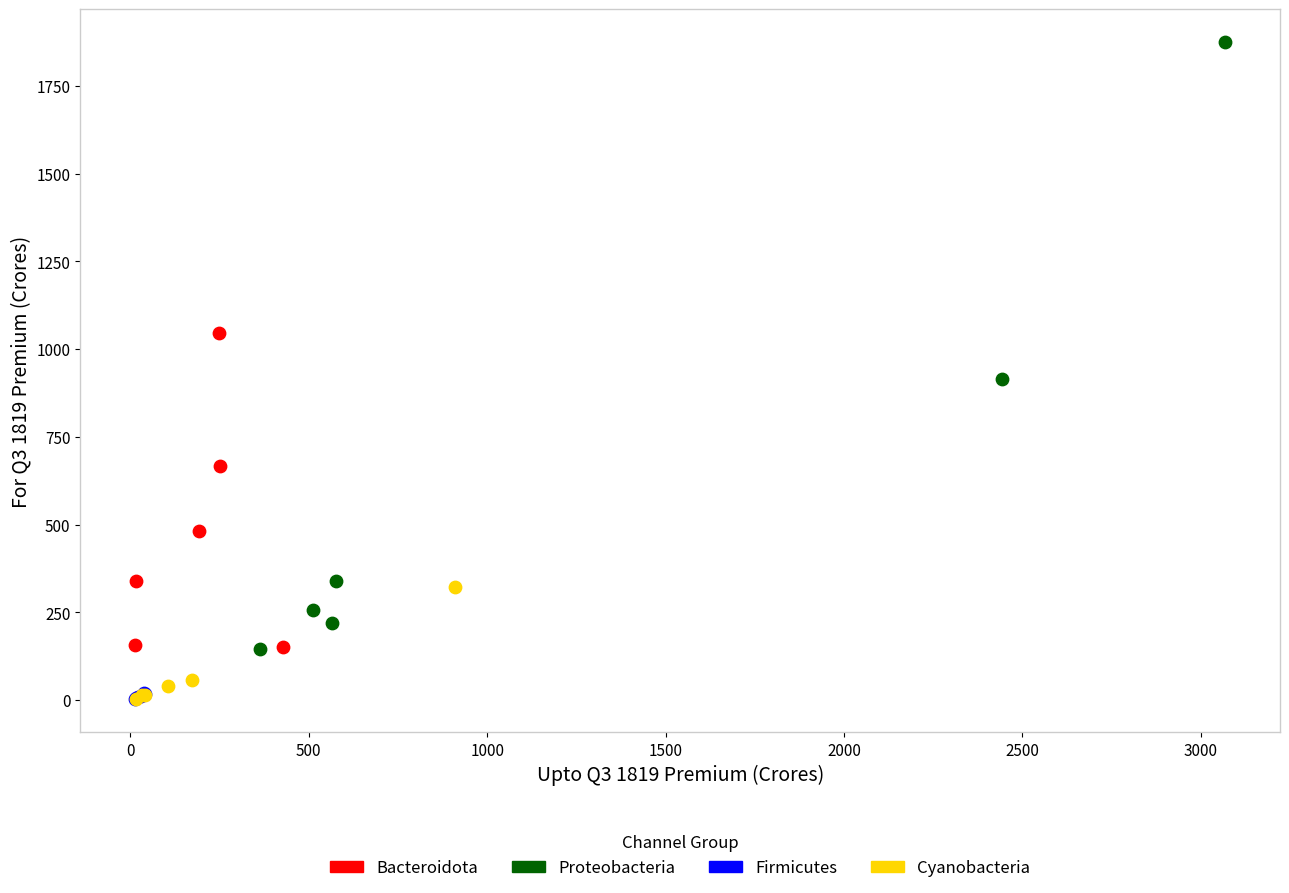

Which series reaches the maximum Y coordinate?

Proteobacteria